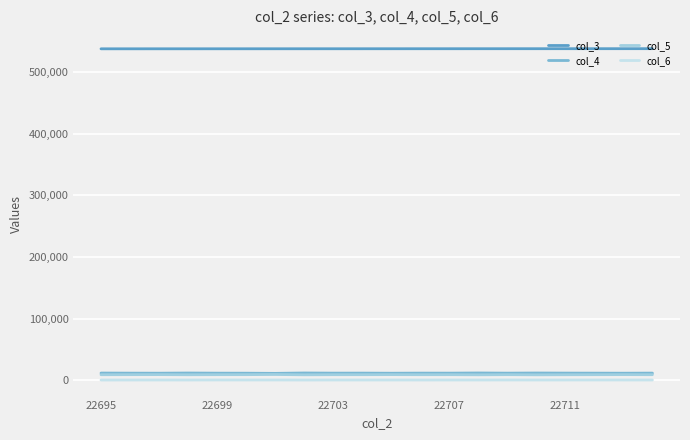

True or false: col_6 and col_5 intersect in this chart.

False